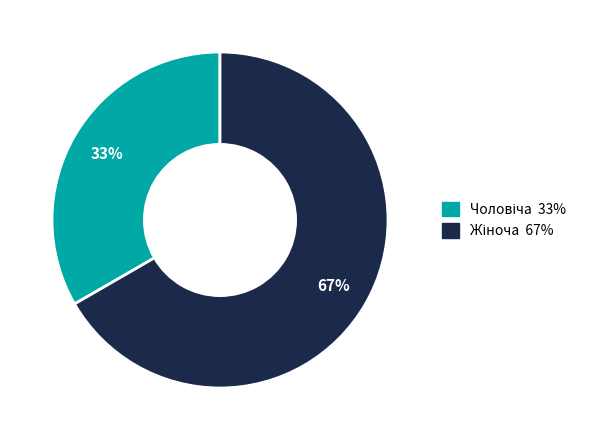

How many slices are in this pie chart?

2